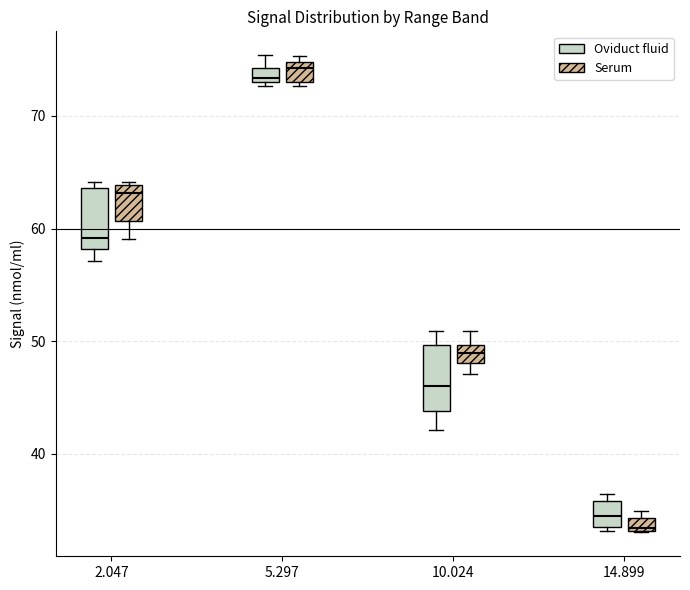

Where is the lower edge of the box for 5.297 (Serum) on the y-axis? The values are not printed on the chart, so give them approximately, as read against the axis.

73